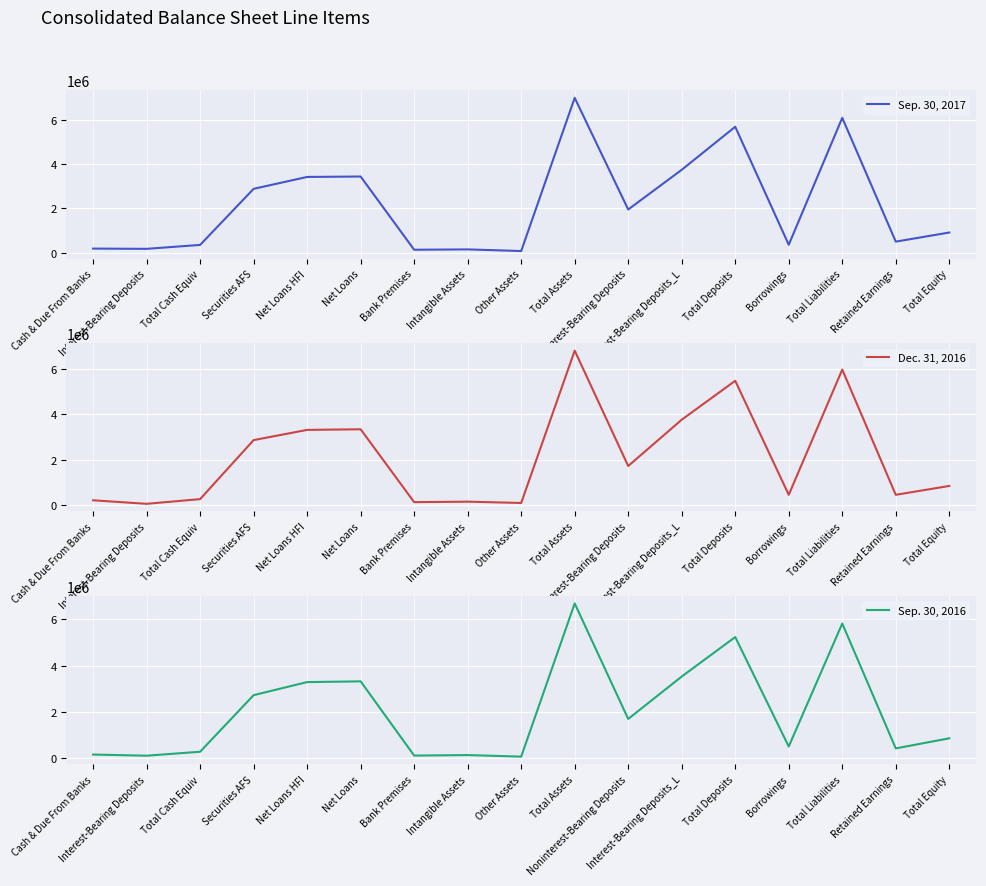

Read the Dec. 31, 2016 value at Total Liabilities, to the nearest 100.

5972000